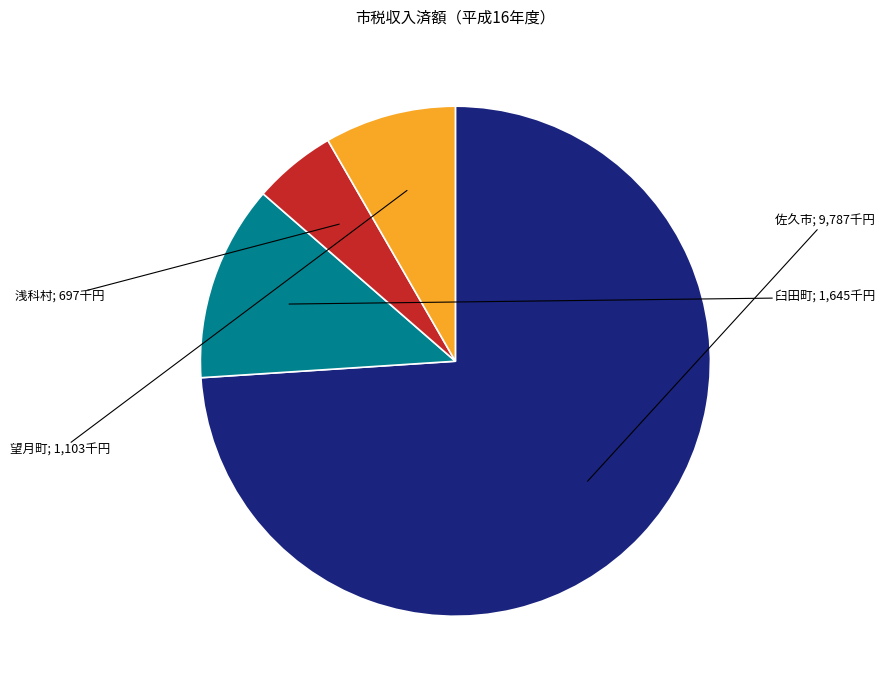

How many slices are in this pie chart?

4